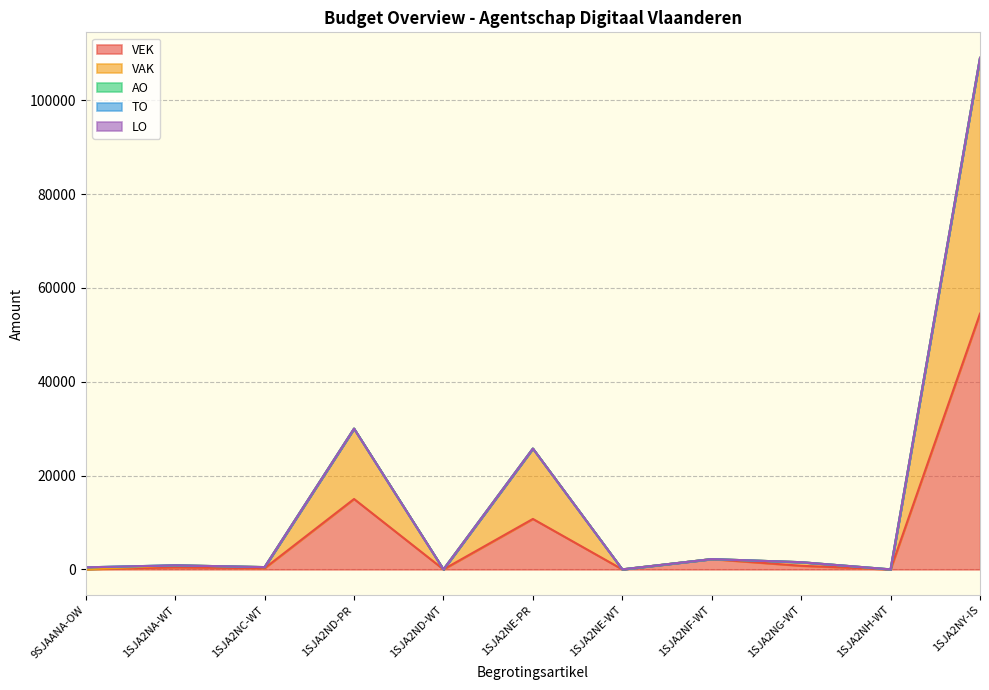

Between 1SJA2NE-PR and 1SJA2ND-PR, which is larger?

1SJA2ND-PR